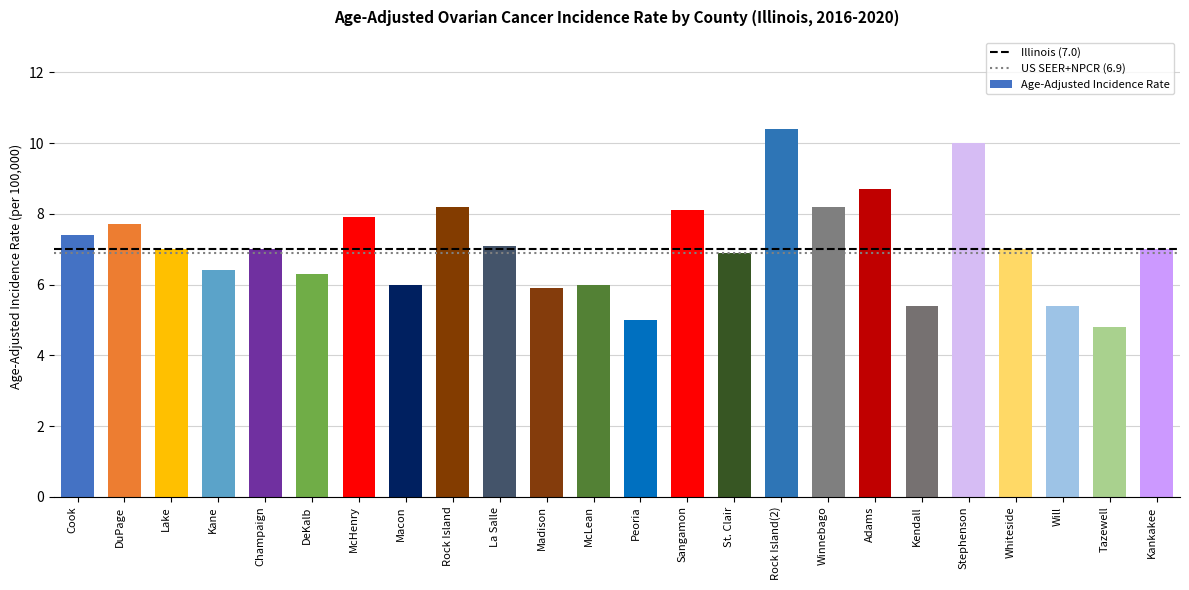

What is the greatest value displayed?

10.4